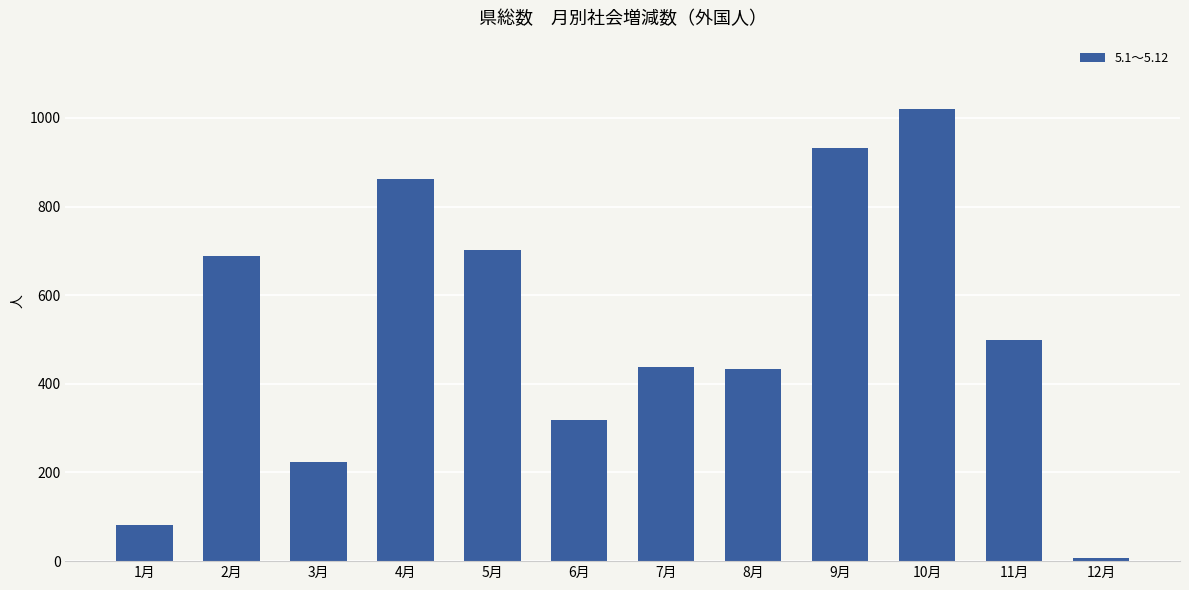

What is the label of the 7th bar from the left?

7月